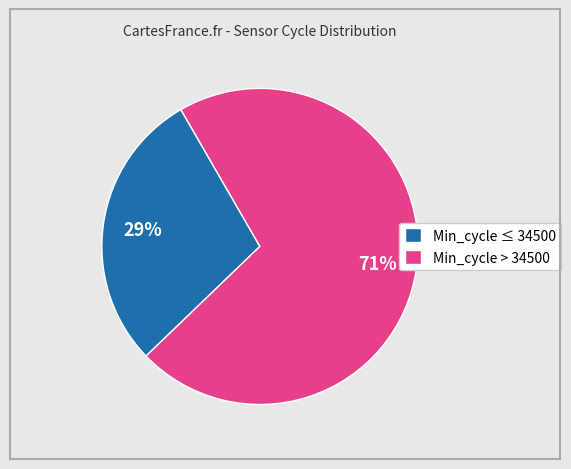

Is there any slice that represents more than half of the pie?

Yes